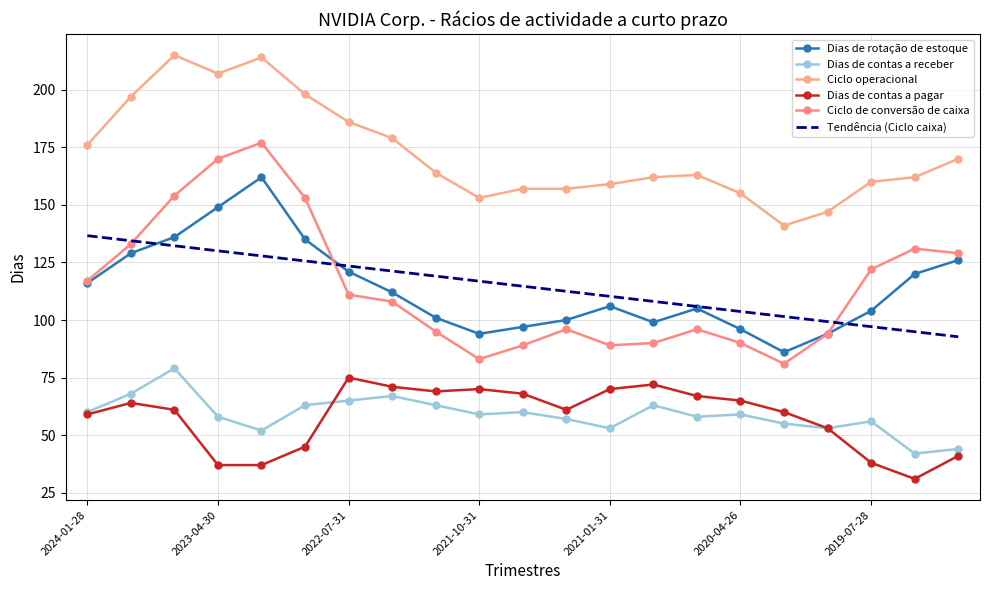

Does the chart have visible grid lines?

Yes